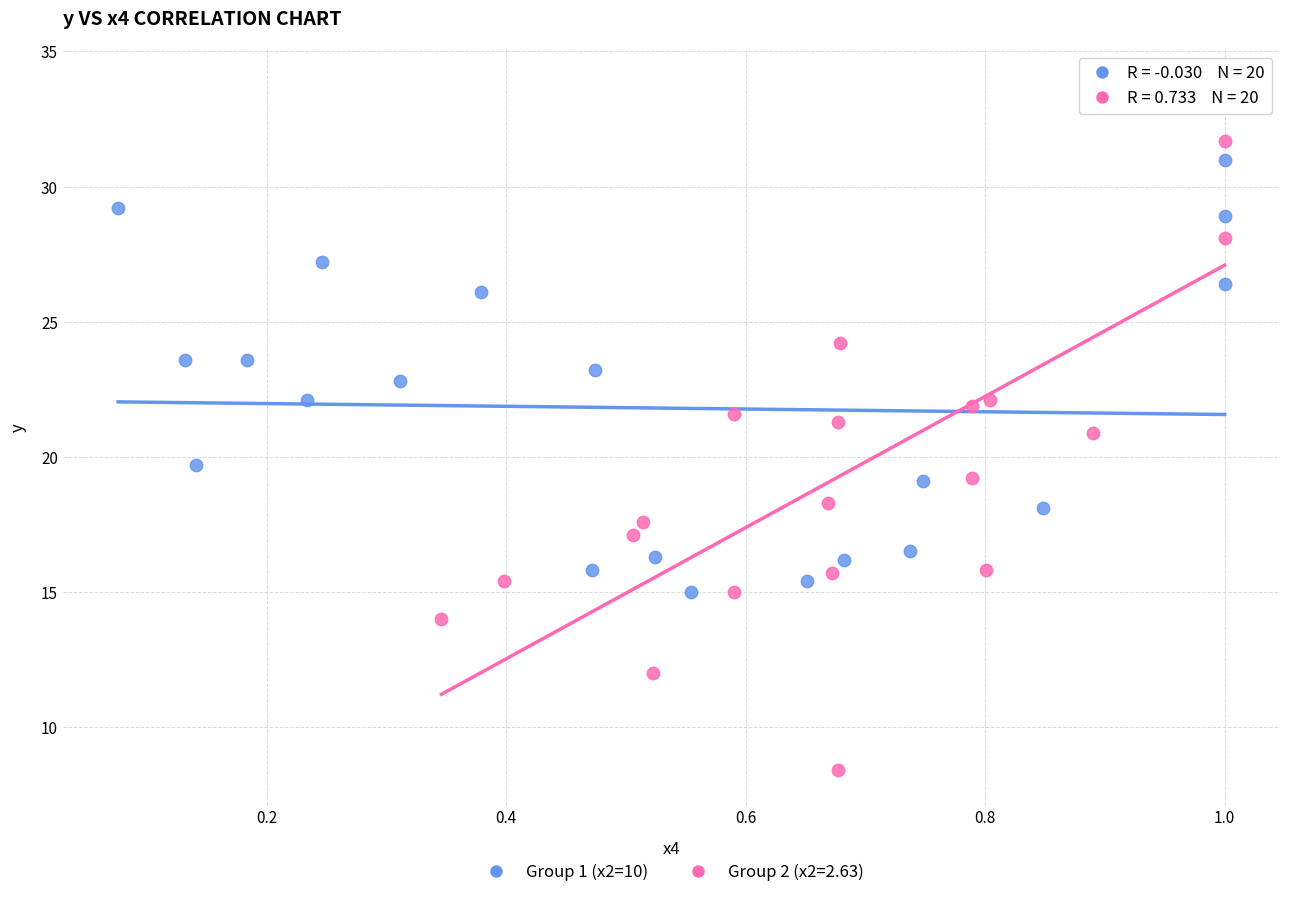

Which series has the widest spread of Y values?

Group 2 (x2=2.63)